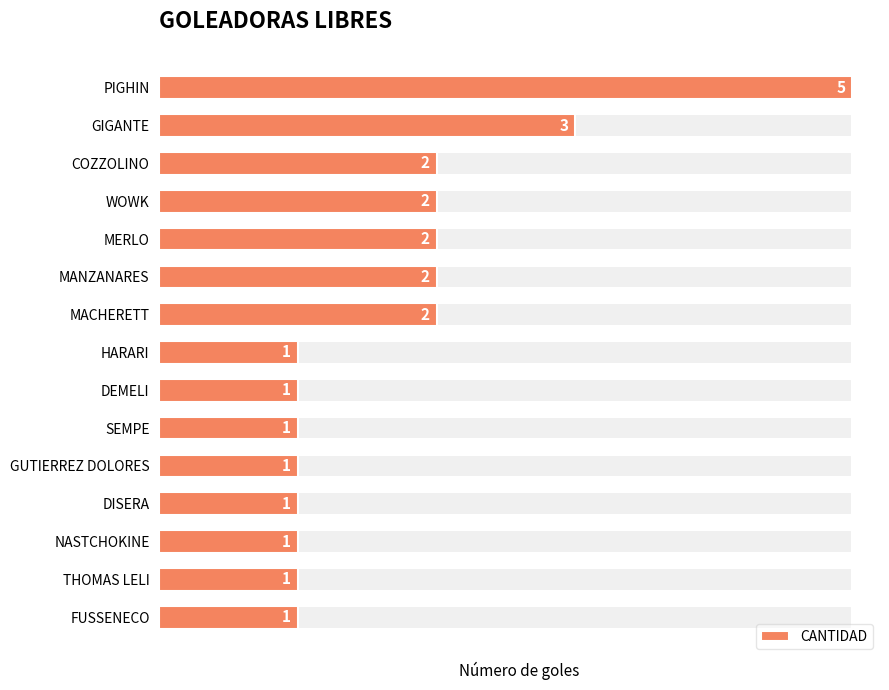

True or false: the data shows 1 at DISERA.

True